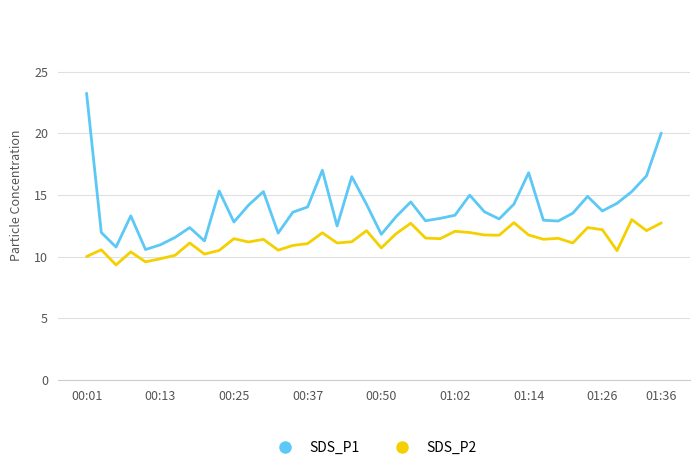

What is the difference between the maximum and minimum values in the SDS_P1 series?

12.7